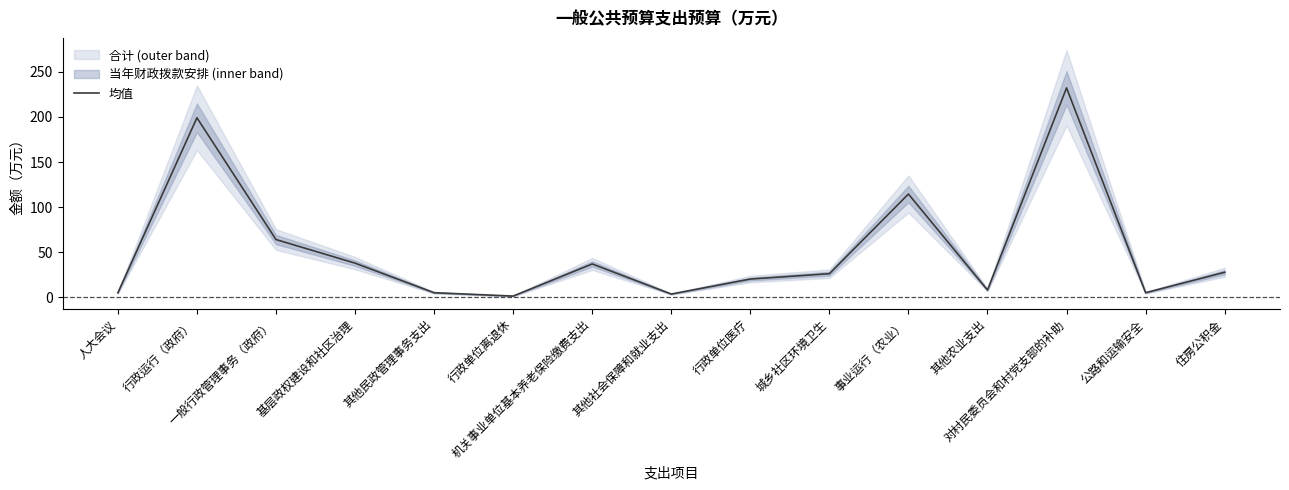

At which category does the data reach its first local valley?

行政单位离退休